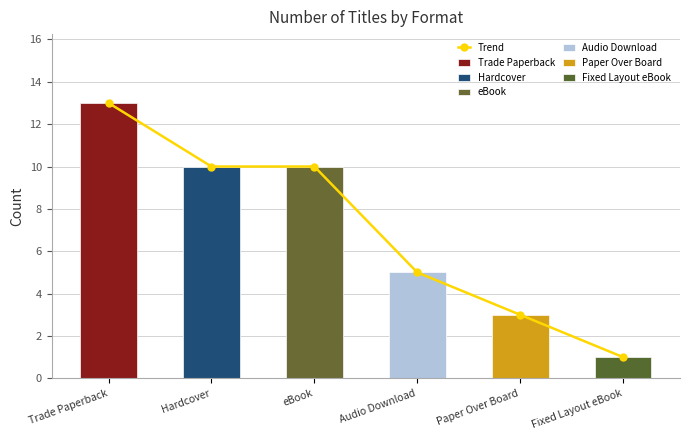

What is the average value?

7